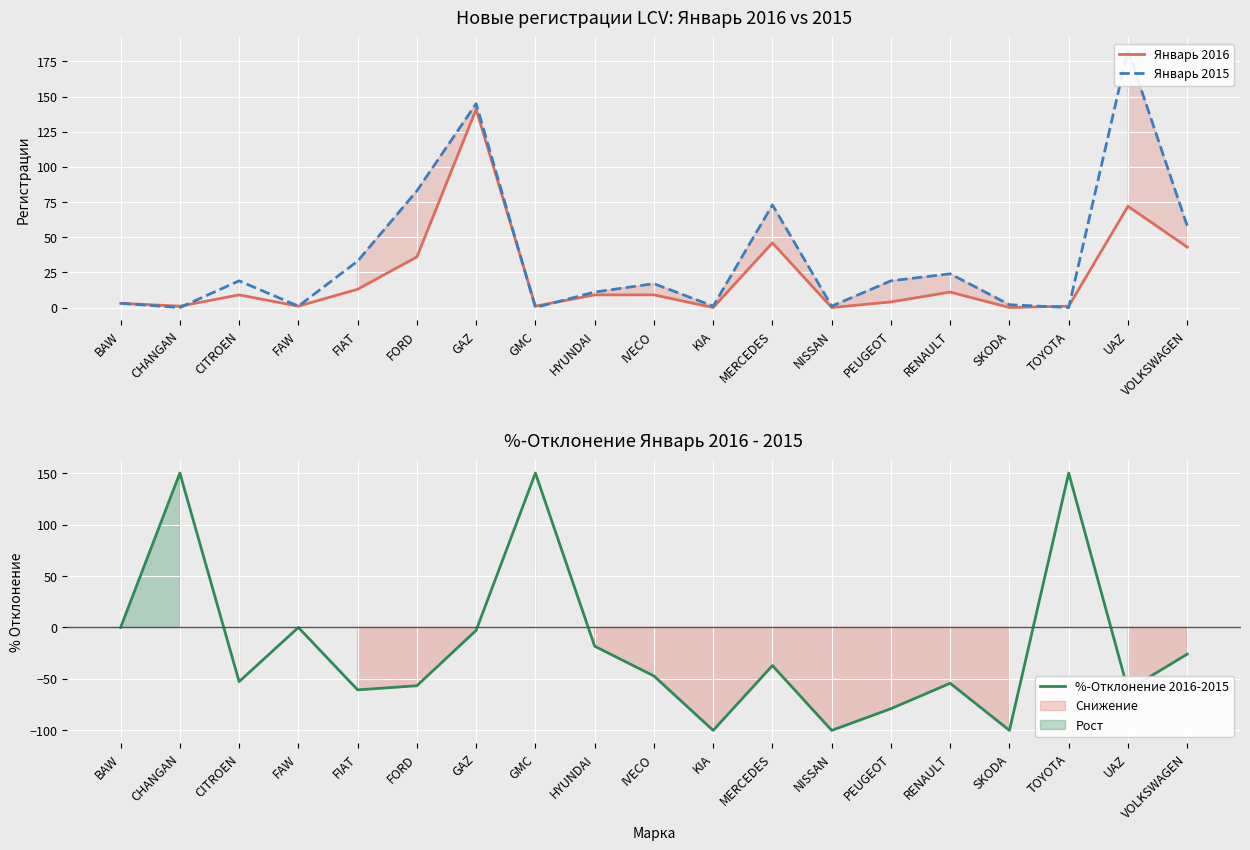

What position from the left is CITROEN?

3